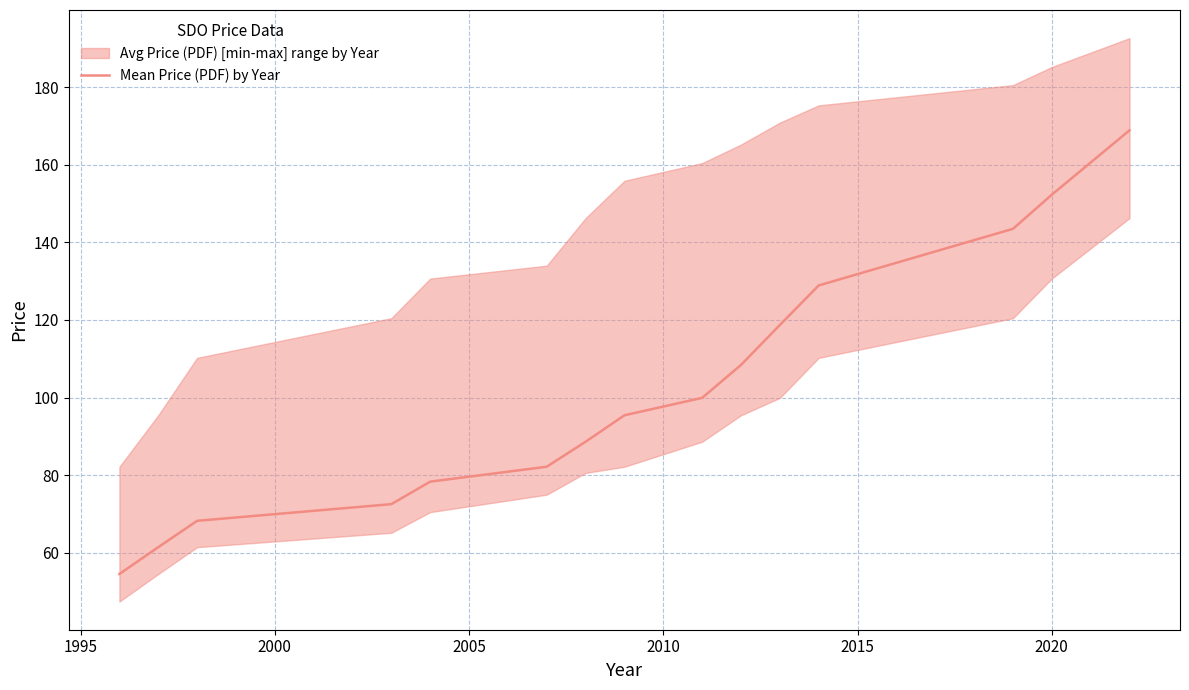

What is the maximum value for Mean Price (PDF) by Year?

168.9